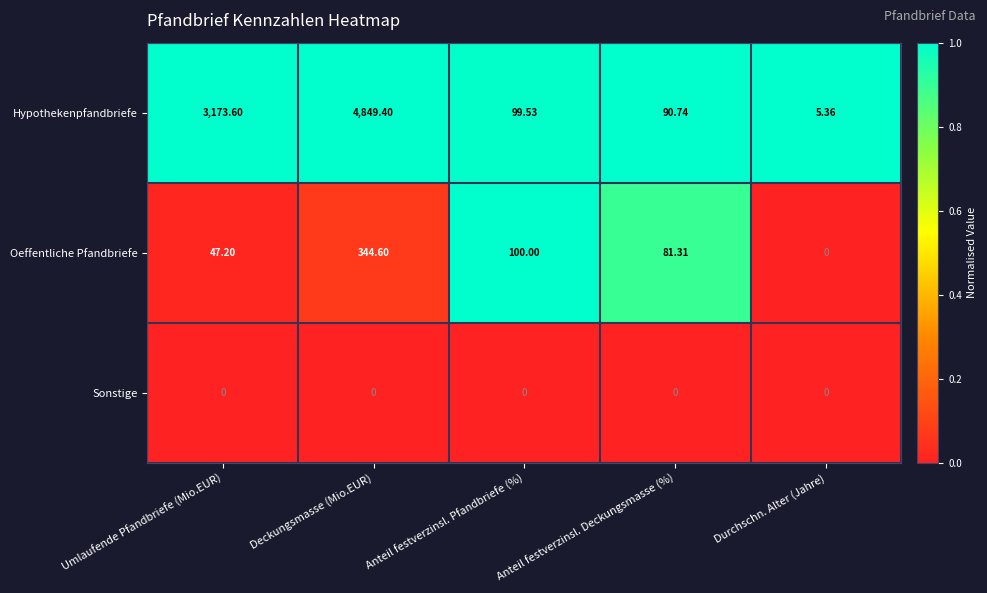

At which label does Hypothekenpfandbriefe reach its peak?

Deckungsmasse (Mio.EUR)